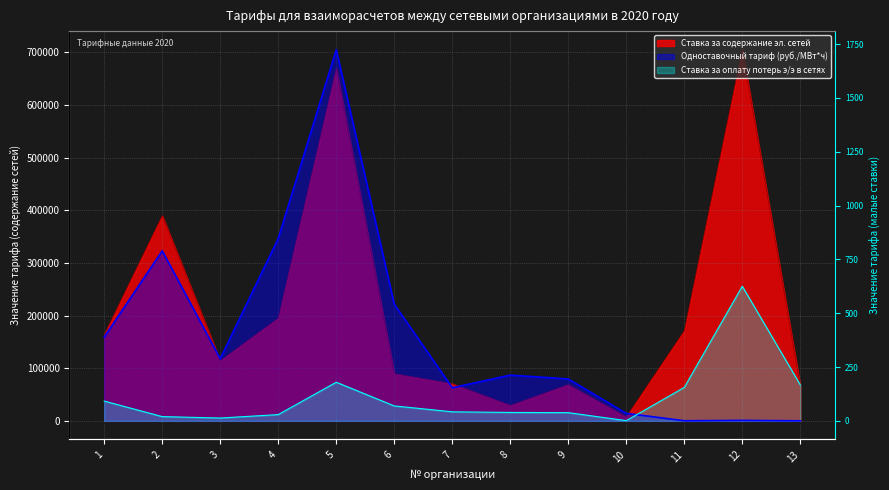

What is the average value of the Одноставочный тариф (руб./МВт*ч) series?

398.3